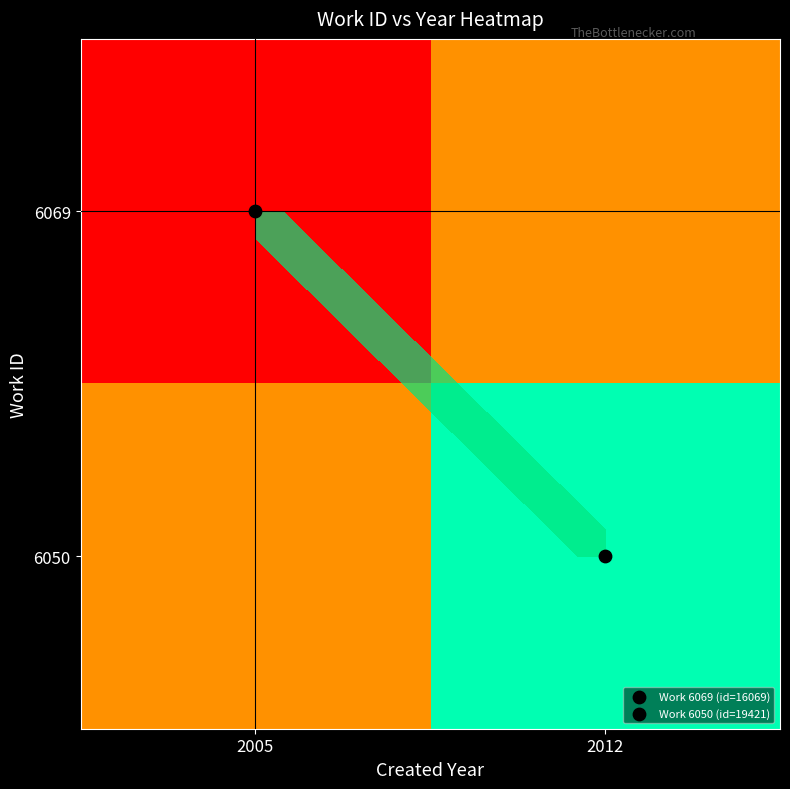

Which series has the largest range (max minus min)?

6050